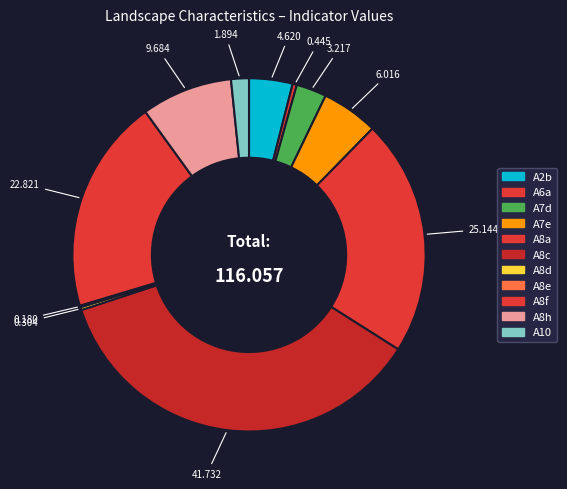

How many segments does this pie chart have?

11